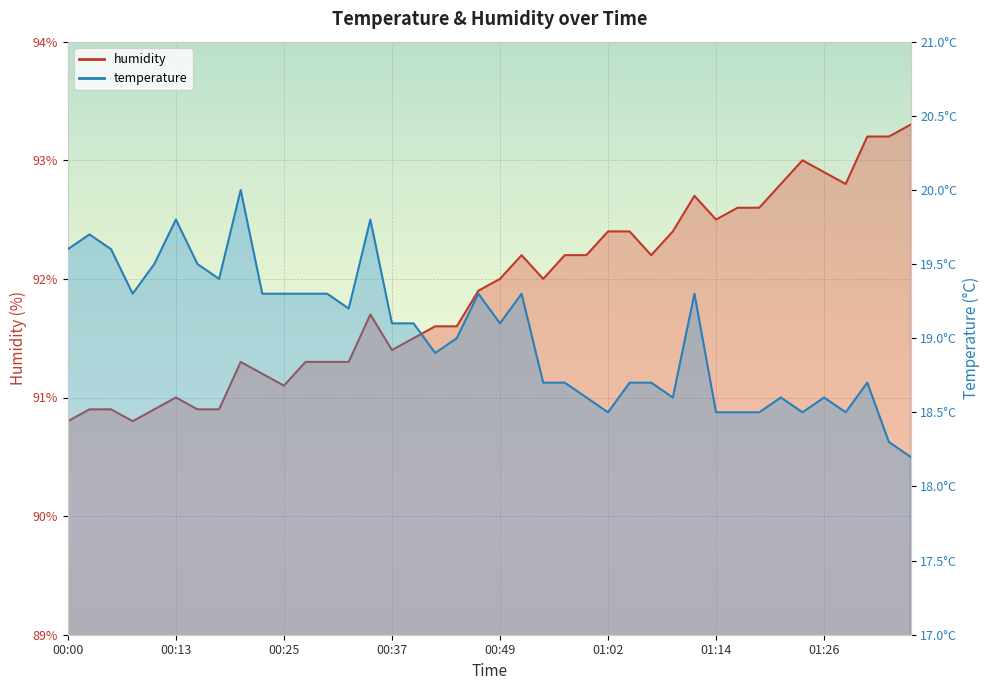

Rank the categories by temperature value from highest to lowest.

00:20, 00:13, 00:35, 00:03, 00:00, 00:05, 00:10, 00:15, 00:17, 00:08, 00:22, 00:25, 00:27, 00:30, 00:47, 00:52, 01:11, 00:32, 00:37, 00:40, 00:49, 00:44, 00:42, 00:54, 00:57, 01:04, 01:06, 01:31, 00:59, 01:09, 01:21, 01:26, 01:02, 01:14, 01:16, 01:19, 01:23, 01:28, 01:33, 01:36